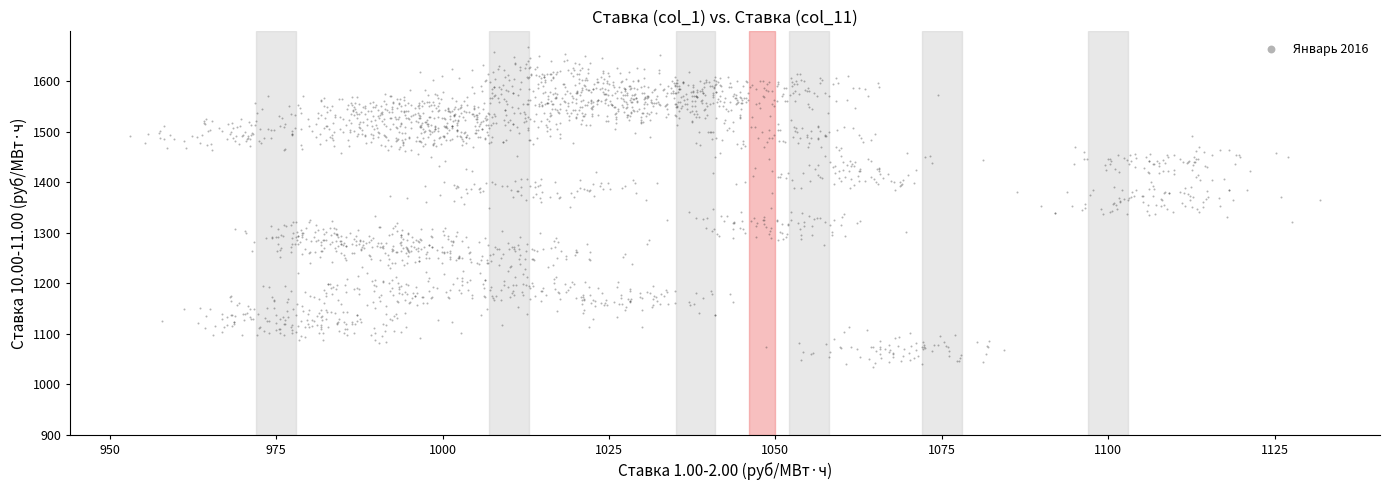

What is the range of X values (max minus min)?

178.9